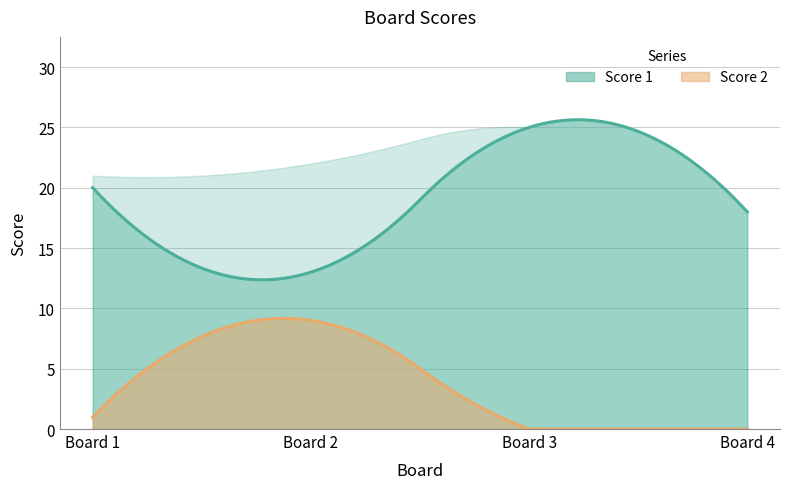

List the labels in order of Score 2 value, largest first.

2, 1, 3, 4